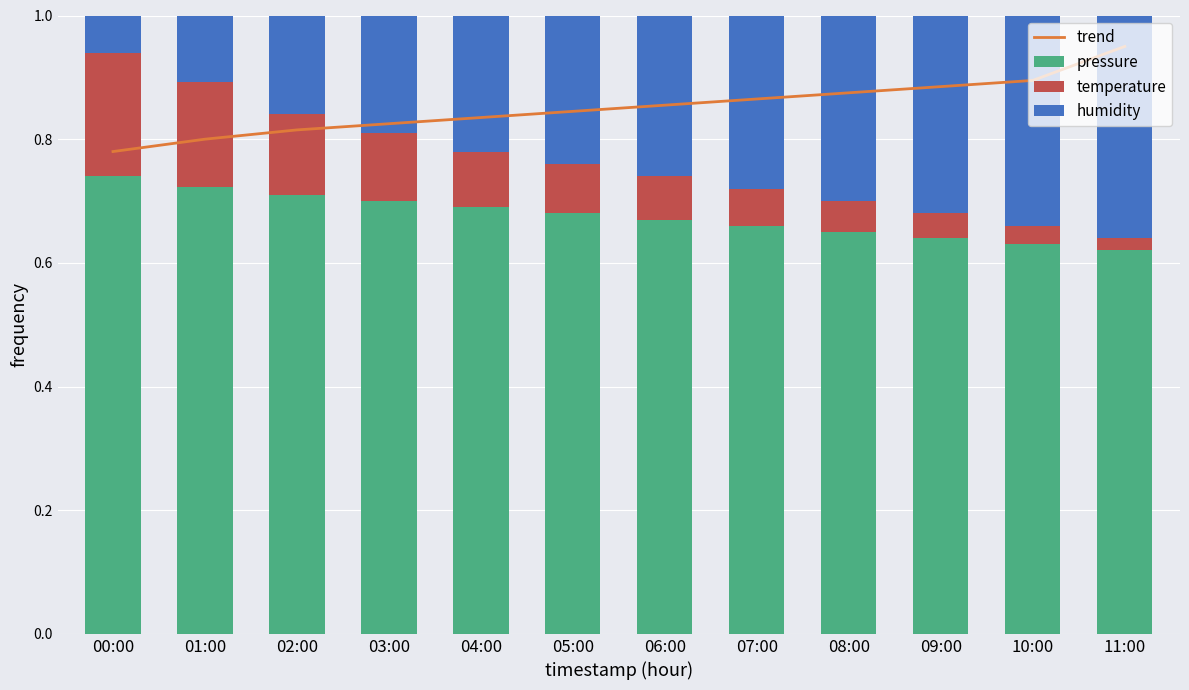

What is the average value of the temperature series?

0.1